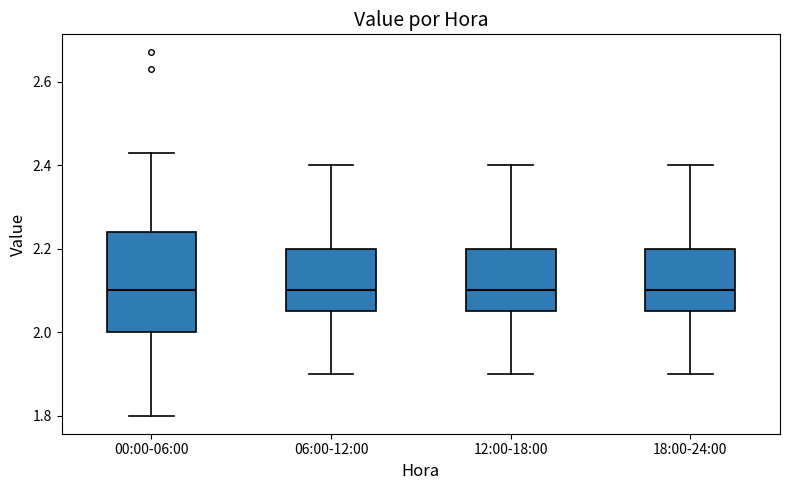

Reading left to right, transcribe this box plot: for each box, give where its median line is, the range the box spans, and where its two whiskers end, as read against the y-axis. The values are not printed on the chart, so give them approximately, as read against the axis.

00:00-06:00: median 2.10, box 2.00 to 2.24, whiskers 1.80 to 2.44
06:00-12:00: median 2.10, box 2.06 to 2.20, whiskers 1.90 to 2.40
12:00-18:00: median 2.10, box 2.06 to 2.20, whiskers 1.90 to 2.40
18:00-24:00: median 2.10, box 2.06 to 2.20, whiskers 1.90 to 2.40